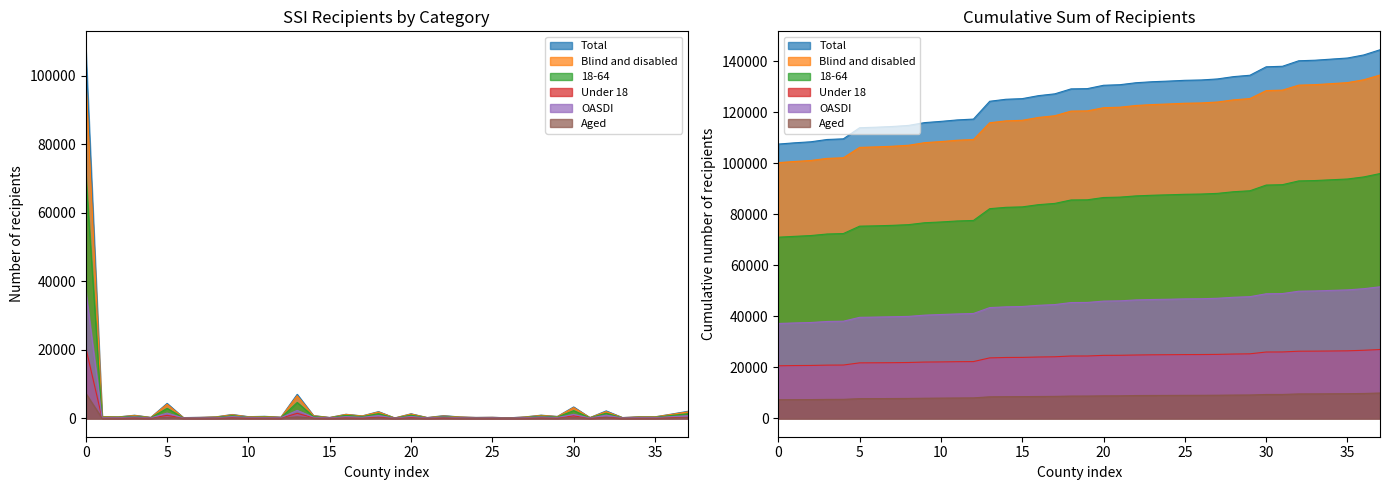

Reading left to right, what are all the values shown in this chart?

Blind and disabled: 100283	463	384	825	235	4084	186	251	379	1033	426	522	288	6574	740	218	1123	664	1826	89	1239	201	670	369	232	276	118	366	853	500	3123	194	1945	196	396	402	1124	1853
Aged: 7288	30	20	73	25	268	22	26	38	78	54	47	44	415	48	27	50	41	121	10	78	19	108	28	18	24	17	37	59	37	191	10	214	20	39	30	84	177
Total: 107571	493	404	898	260	4352	208	277	417	1111	480	569	332	6989	788	245	1173	705	1947	99	1317	220	778	397	250	300	135	403	912	537	3314	204	2159	216	435	432	1208	2030
Under 18: 20596	93	39	127	38	855	31	35	73	175	56	93	36	1454	157	34	150	91	298	10	248	26	113	82	37	49	14	57	142	86	704	26	291	29	54	71	215	294
18-64: 71042	330	313	605	179	2899	129	188	272	754	303	388	205	4621	534	170	872	487	1351	64	904	148	485	252	180	197	98	258	651	373	2236	156	1473	144	305	304	815	1320
OASDI: 37197	202	175	403	109	1517	102	130	136	494	245	224	181	2308	301	130	465	285	800	41	524	108	364	160	100	139	56	184	396	232	1136	88	916	105	219	198	469	748